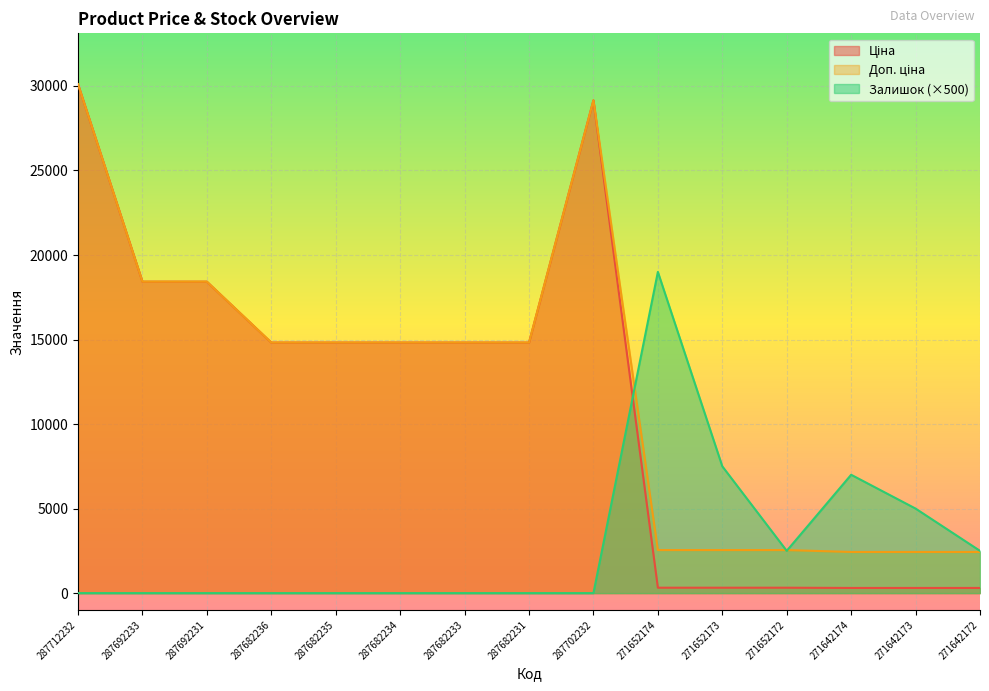

True or false: Залишок has a value of 7000.0 at 271642174.

True